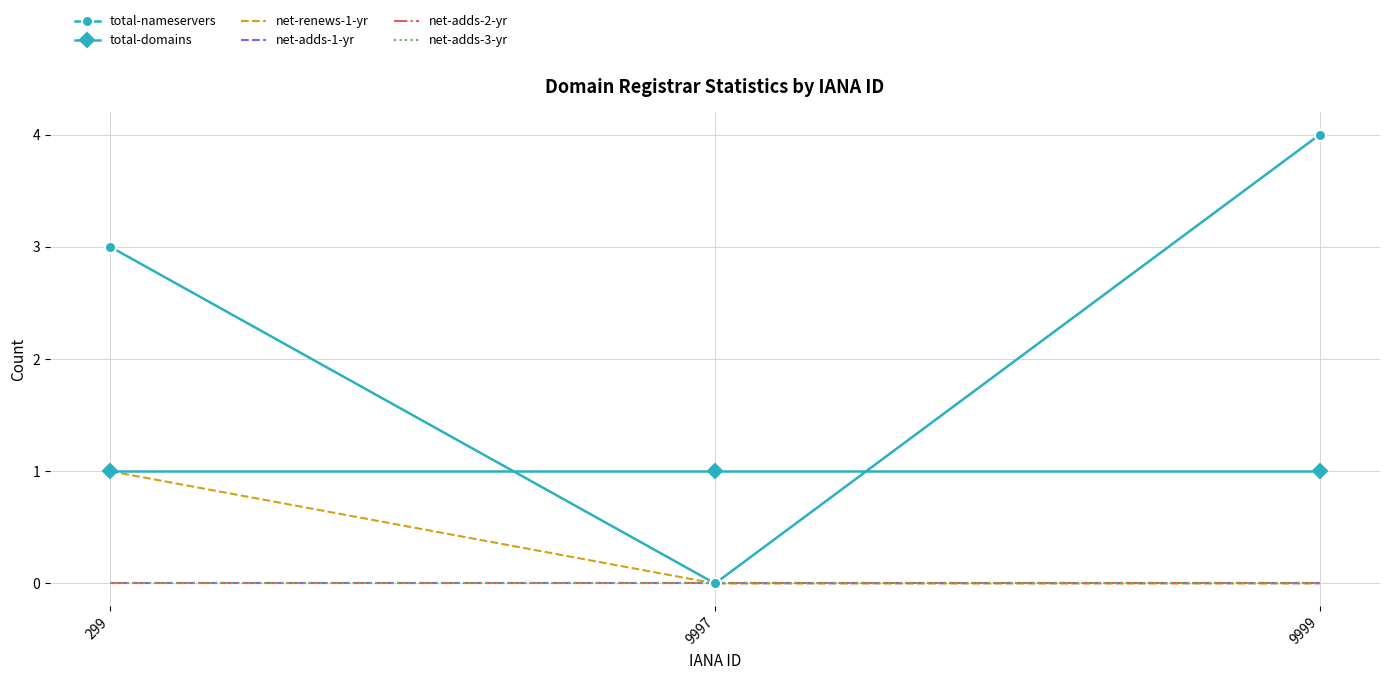

Reading right to left, what are all the values shown in this chart?

total-nameservers: 4	0	3
total-domains: 1	1	1
net-renews-1-yr: 0	0	1
net-adds-1-yr: 0	0	0
net-adds-2-yr: 0	0	0
net-adds-3-yr: 0	0	0